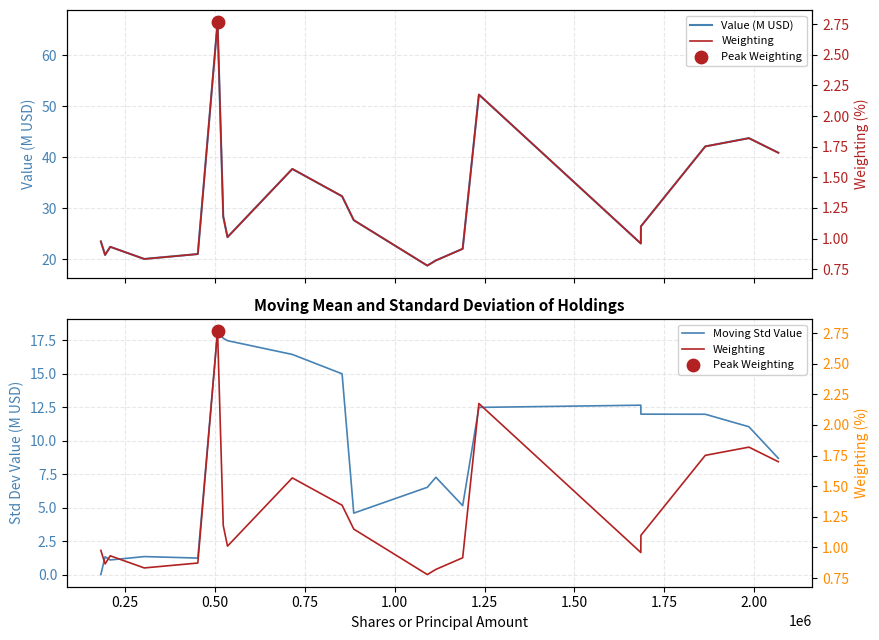

Which series reaches the minimum Y coordinate?

Moving Std Value